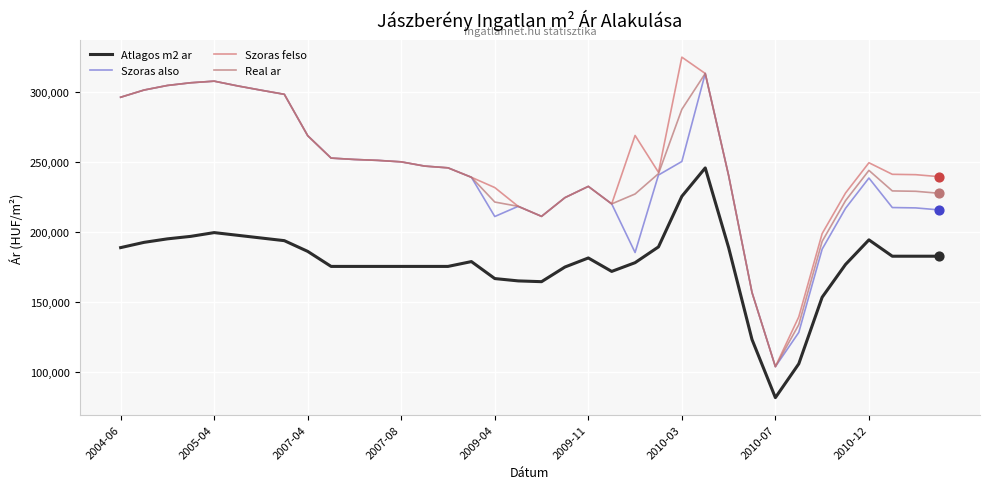

What are all the series names shown in the legend?

Atlagos m2 ar, Szoras also, Szoras felso, Real ar